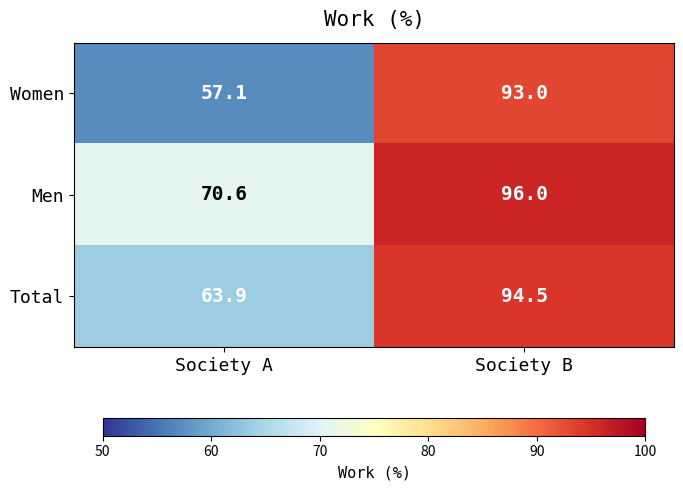

What is the total value across all series at Society B?

283.5